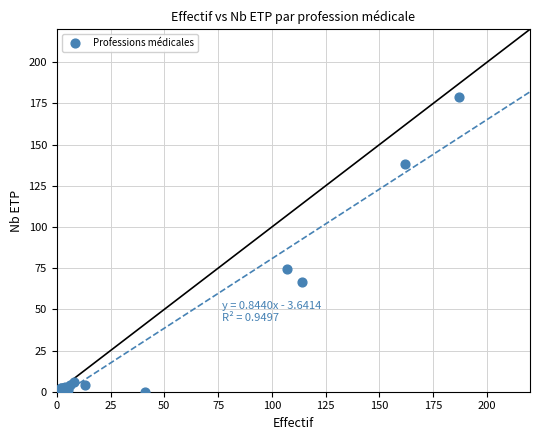

What Y value in the scatter plot is closest to 89?

74.6